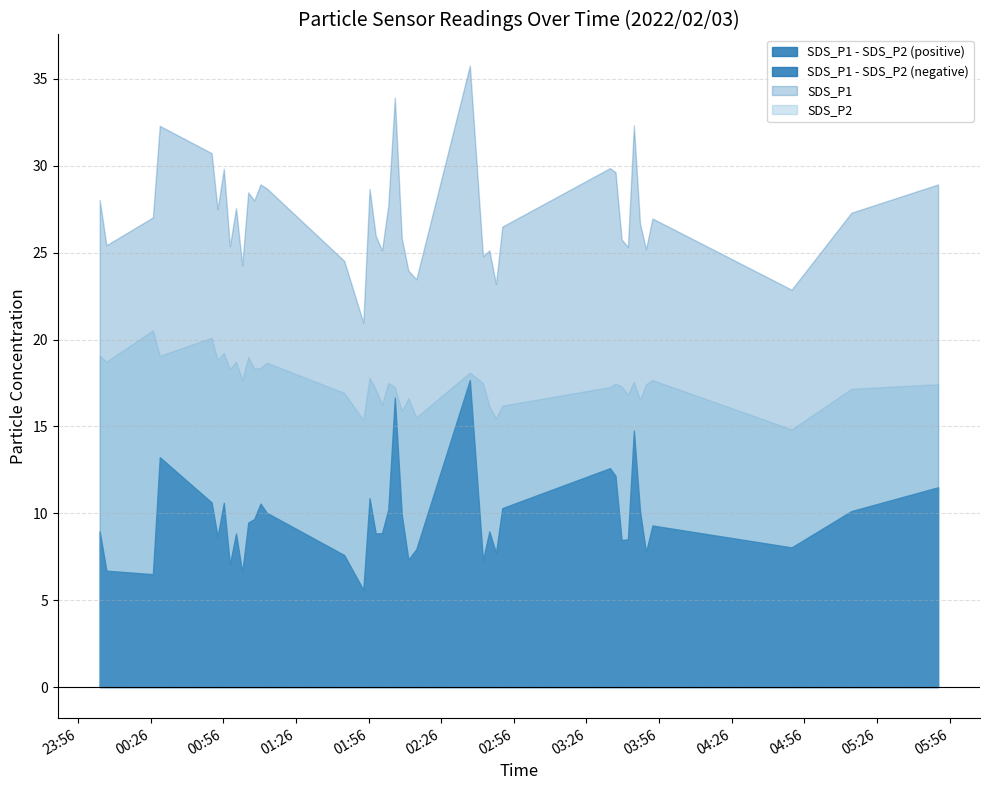

True or false: SDS_P1 and SDS_P2 cross at least once.

False